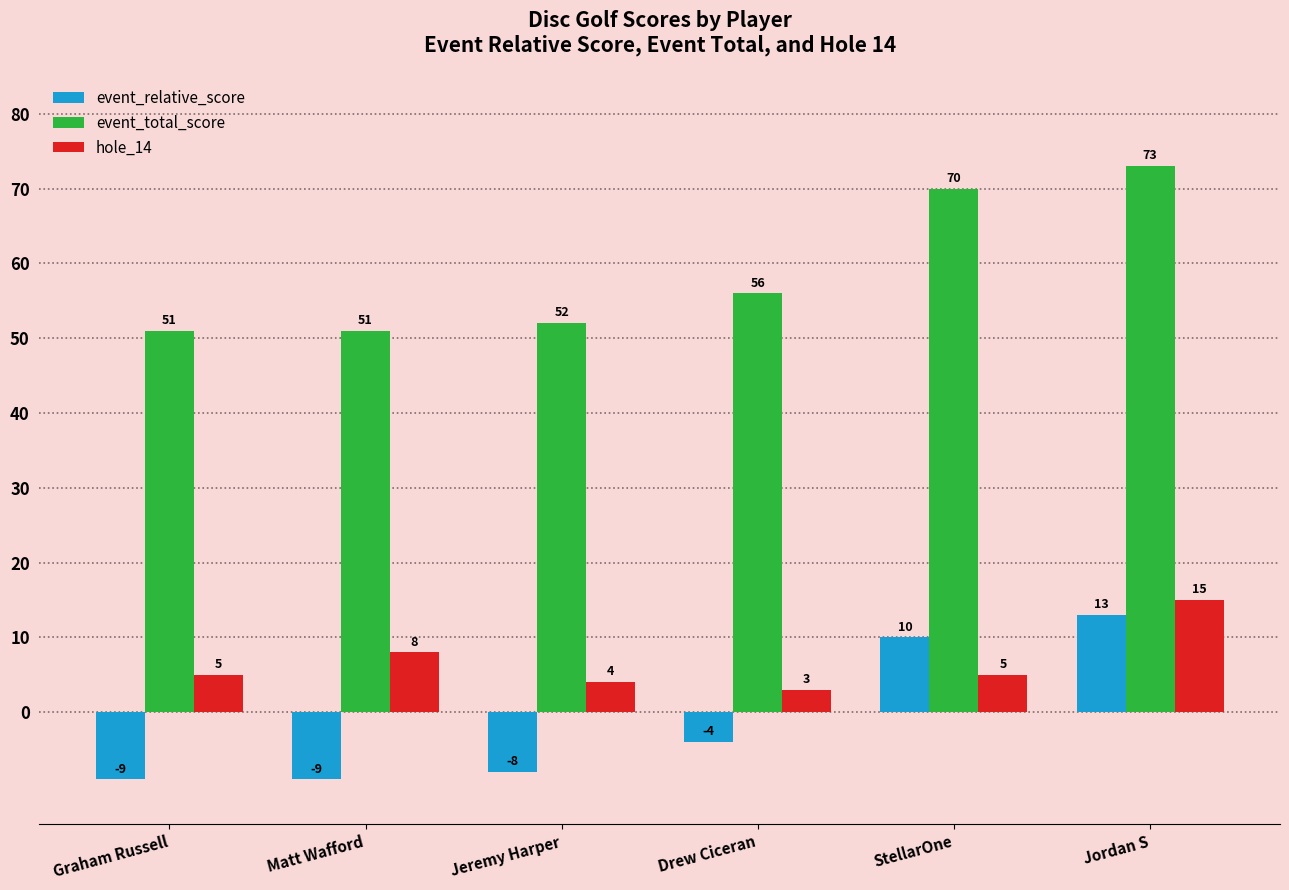

What is the difference between the event_relative_score values at Drew Ciceran and StellarOne?

14